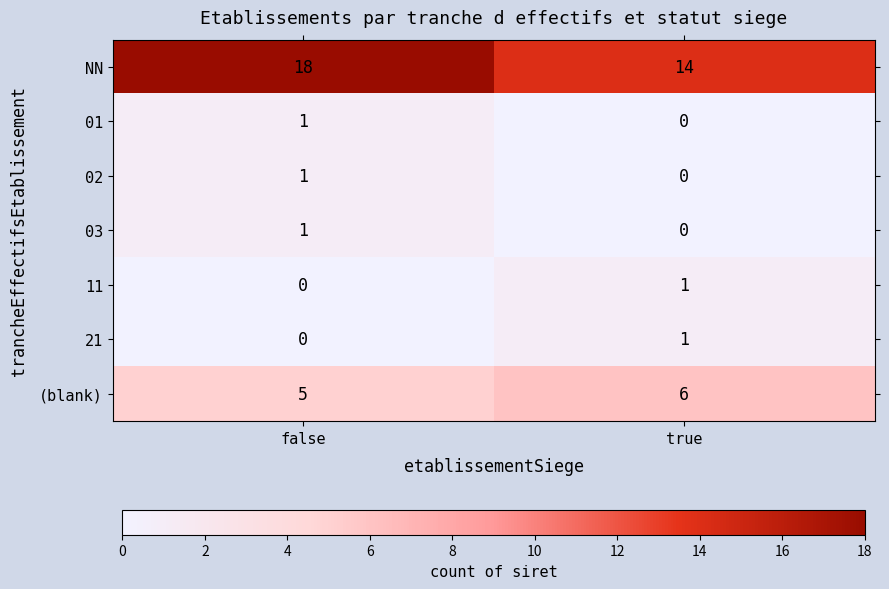

Reading right to left, extract all data points from this chart.

NN: 14	18
01: 0	1
02: 0	1
03: 0	1
11: 1	0
21: 1	0
(blank): 6	5